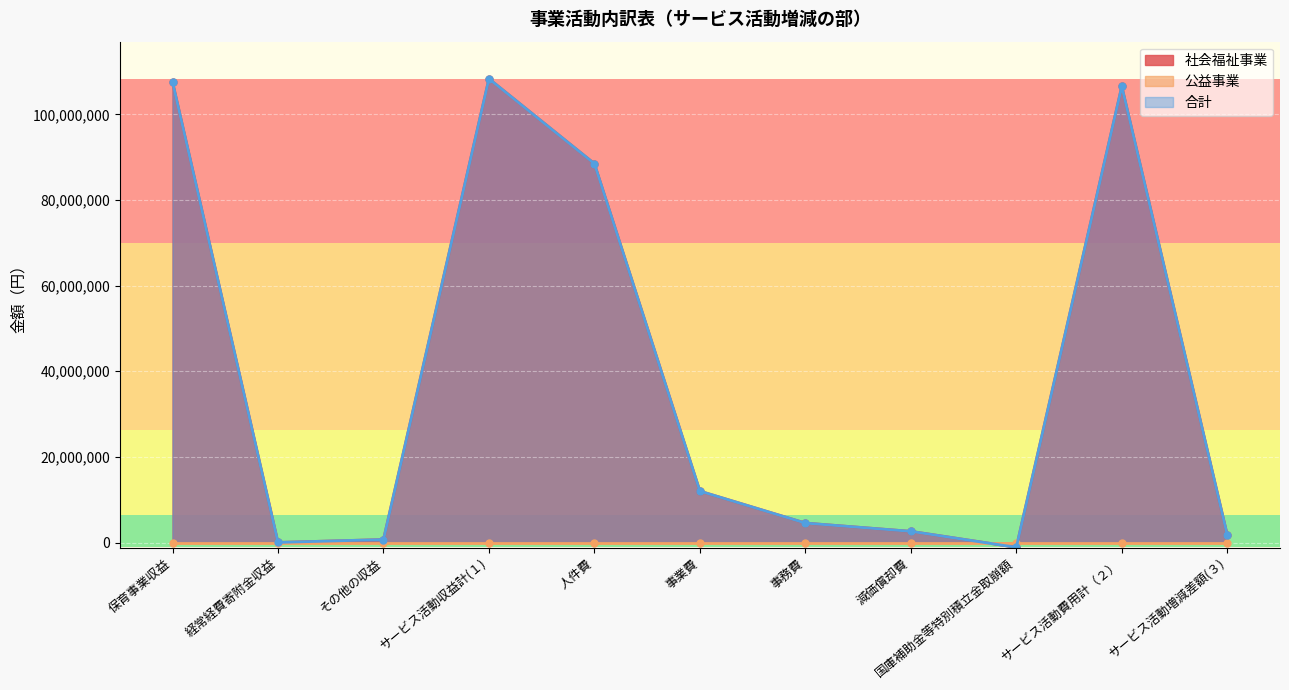

Which series has the largest total across all categories?

社会福祉事業